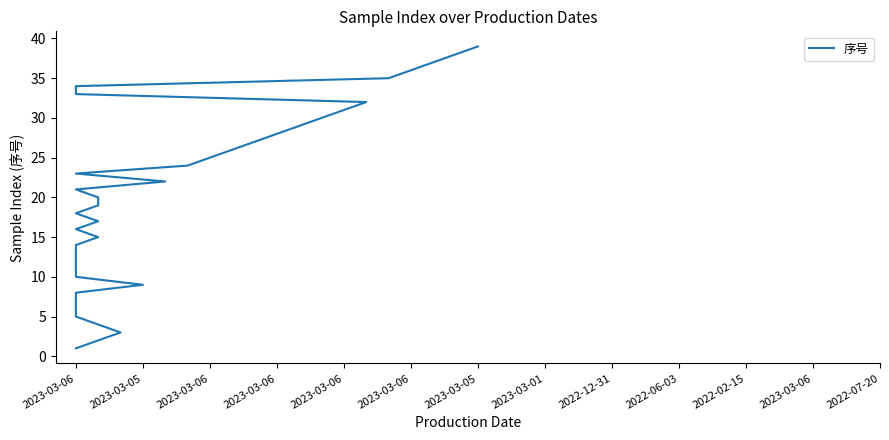

What is the minimum value shown in the chart?

1